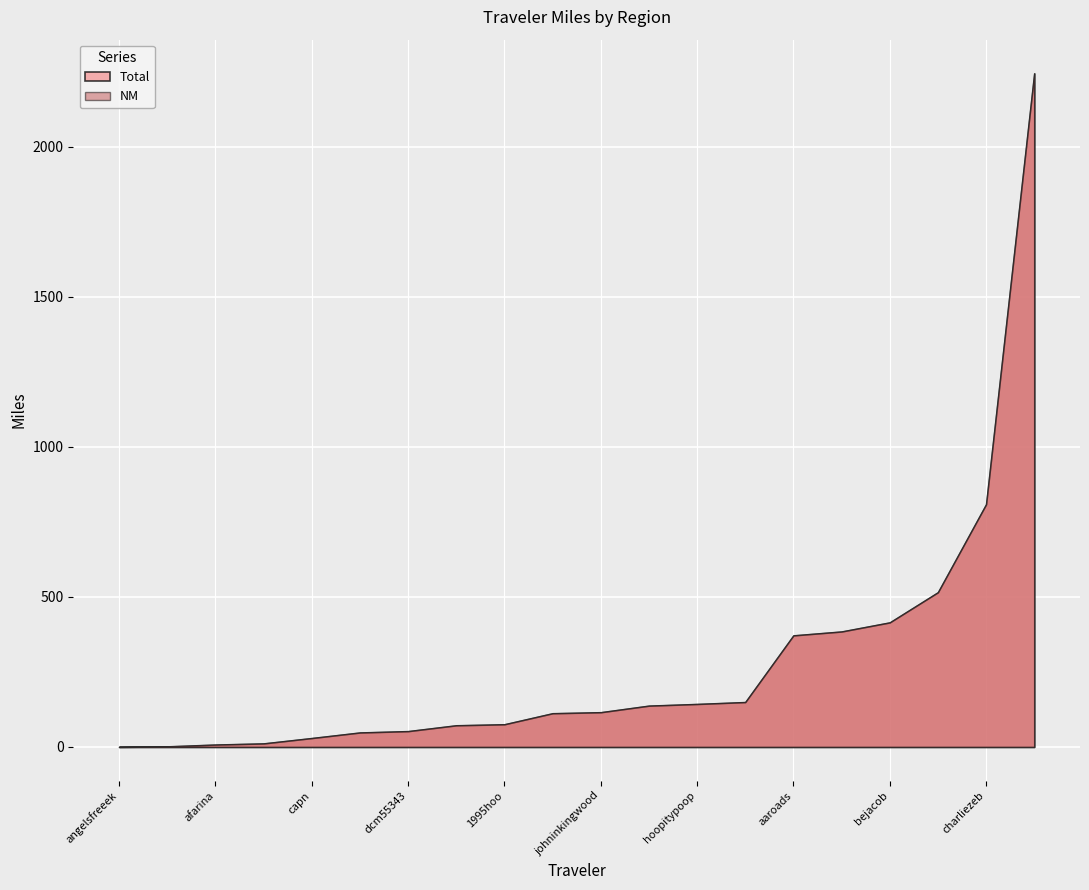

What is the label of the 15th point from the right?

barefoot_driver